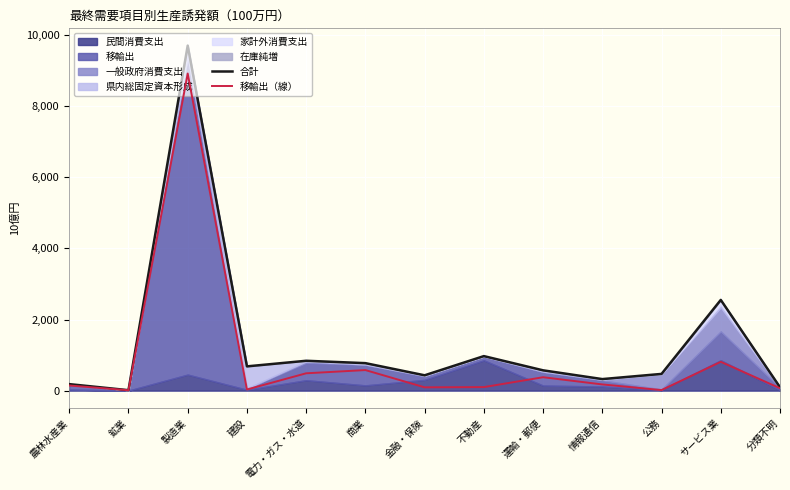

True or false: 合計 and 移輸出（線） intersect in this chart.

False